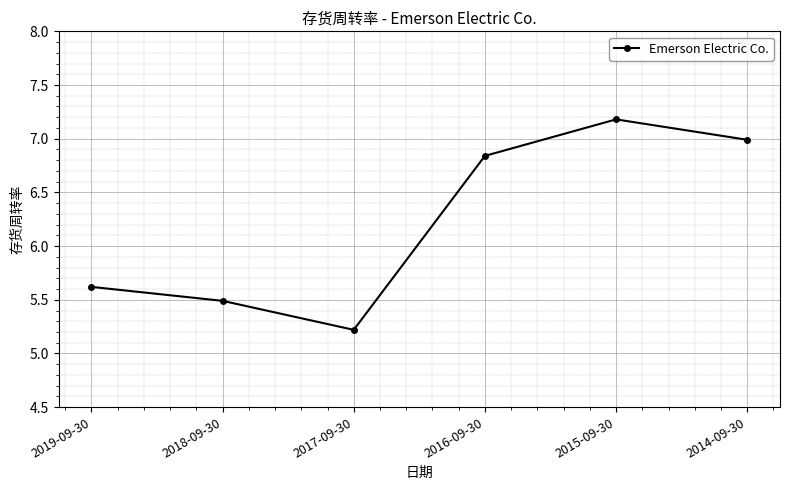

How many values are between 5 and 6?

3